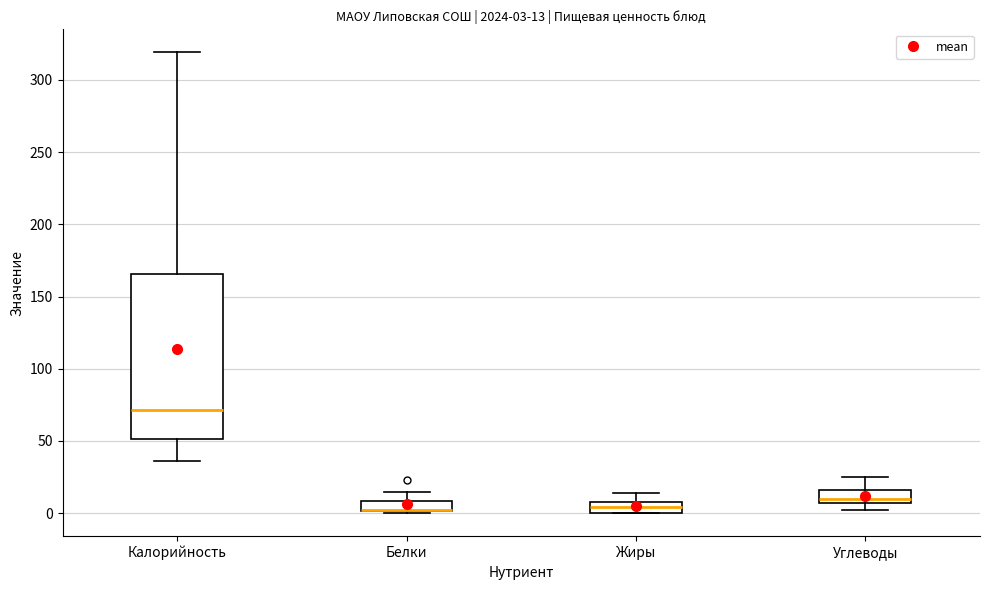

Which box is the tallest, from its lower edge to its upper edge?

Калорийность